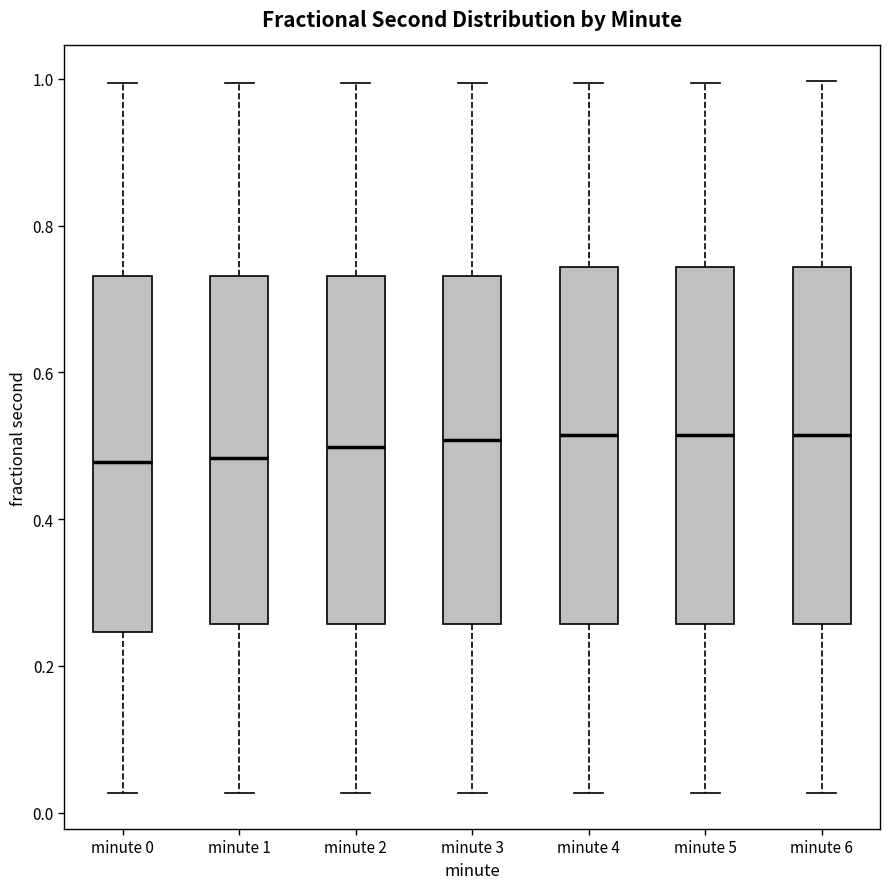

Where is the lower edge of the box for minute 5 on the y-axis? The values are not printed on the chart, so give them approximately, as read against the axis.

0.26